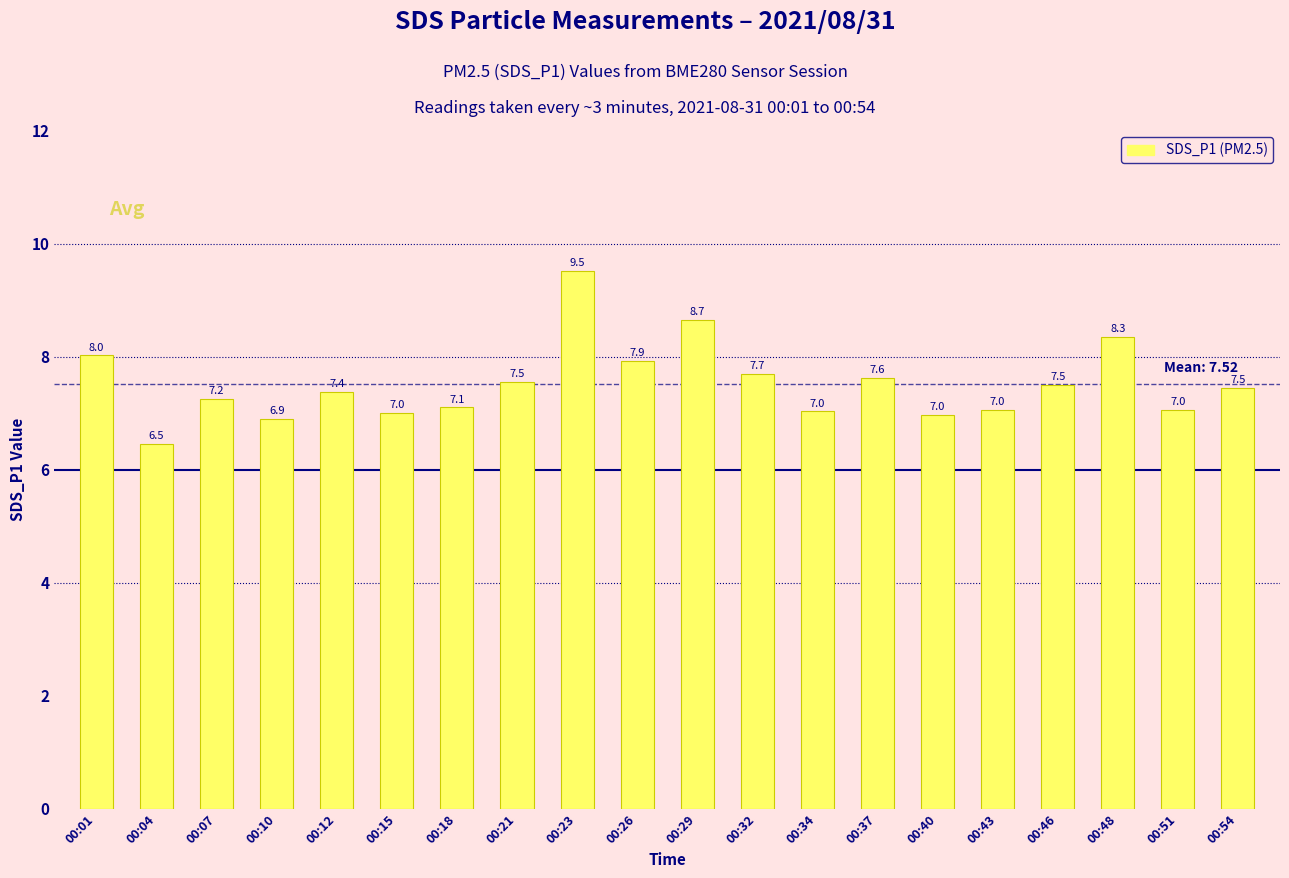

What is the value of the 10th bar from the left?

7.9